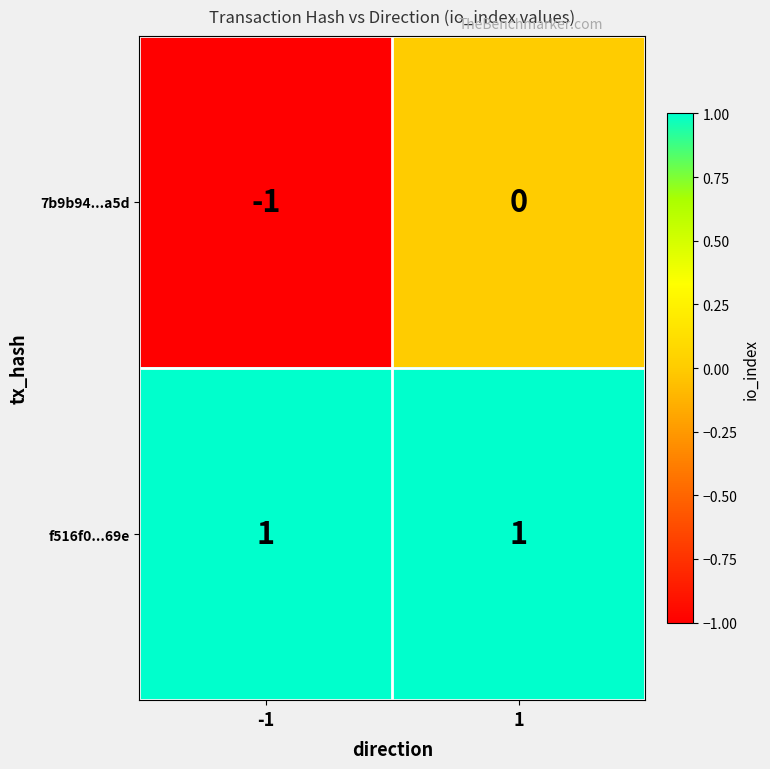

Rank the series at 1 from lowest to highest value.

7b9b94...a5d, f516f0...69e